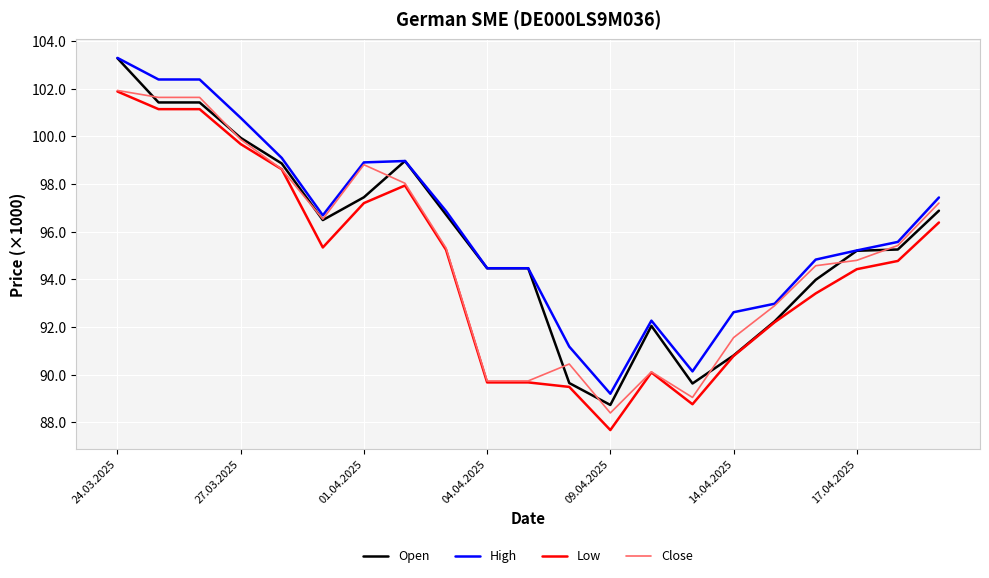

Is this an area chart (filled region under the line)?

No